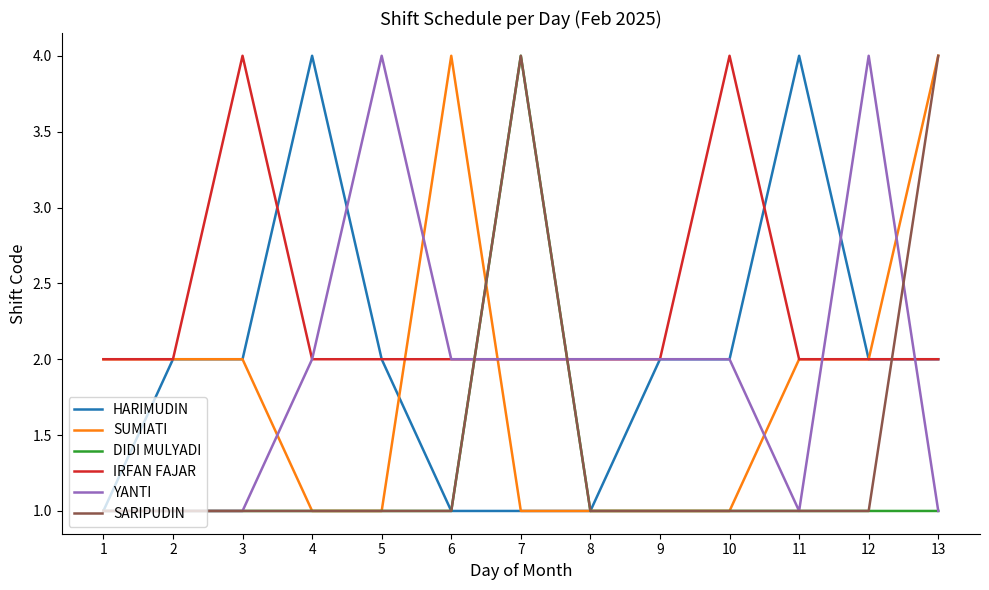

What value does the YANTI series have at 10?

2